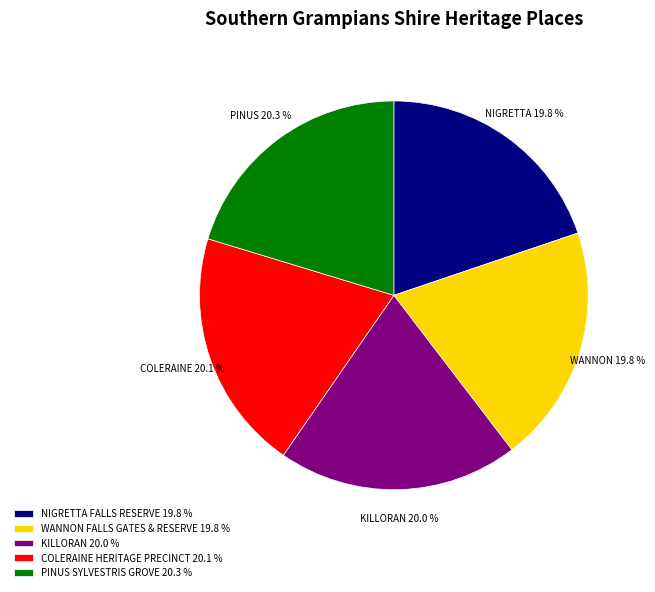

To the nearest percent, what is the average slice percentage?

20%